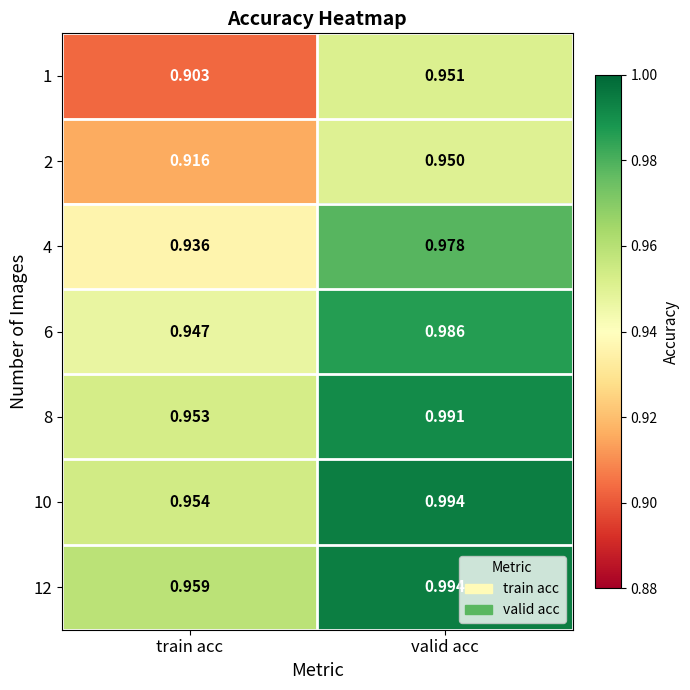

At which label is 2 closest to 0?

train acc